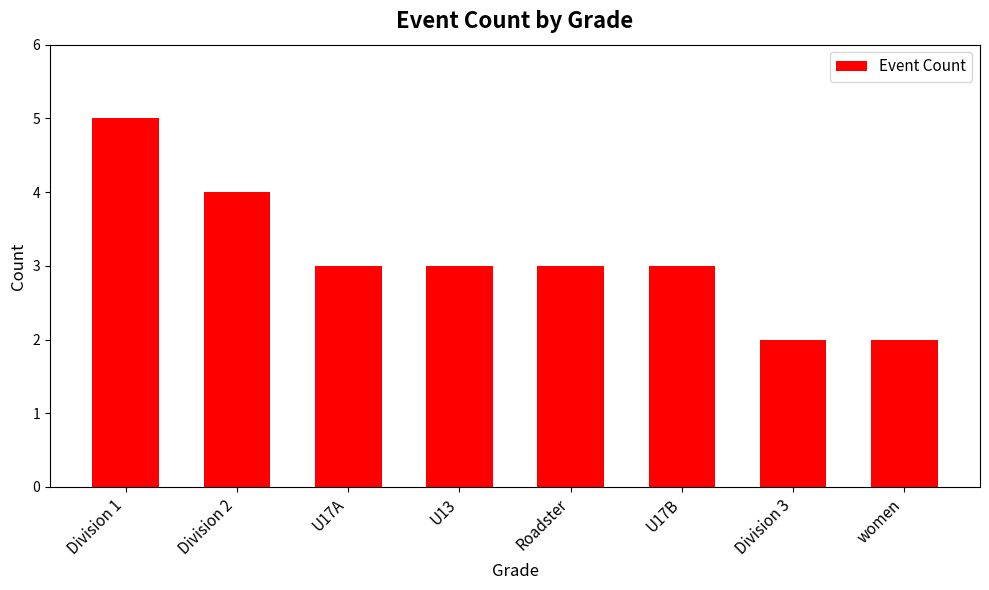

How many bars are there in total?

8